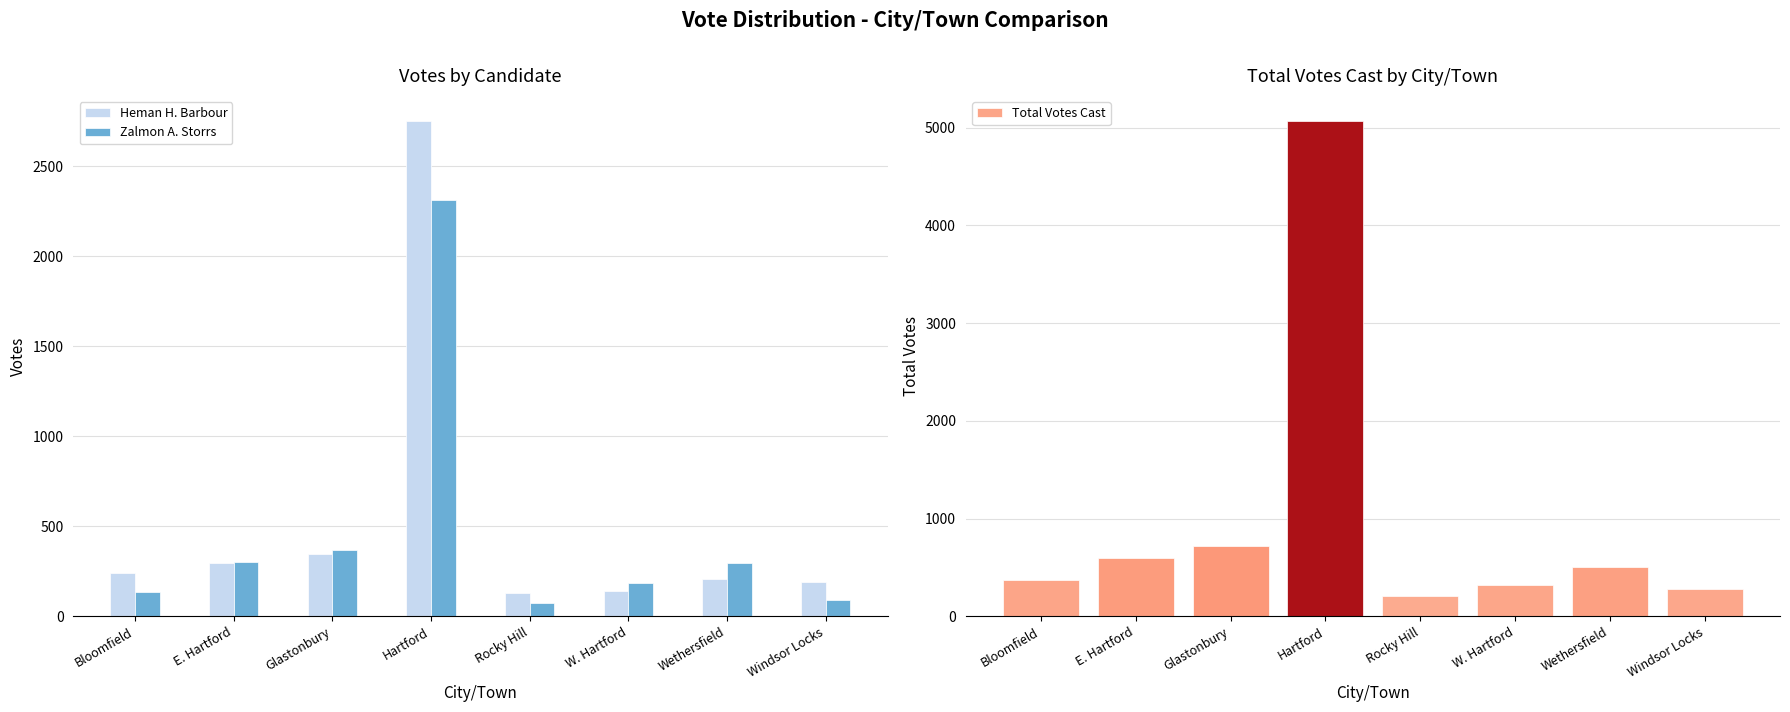

Reading left to right, what are all the values shown in this chart?

Heman H. Barbour: 238	295	348	2753	131	139	208	191
Zalmon A. Storrs: 136	304	371	2315	73	183	294	93